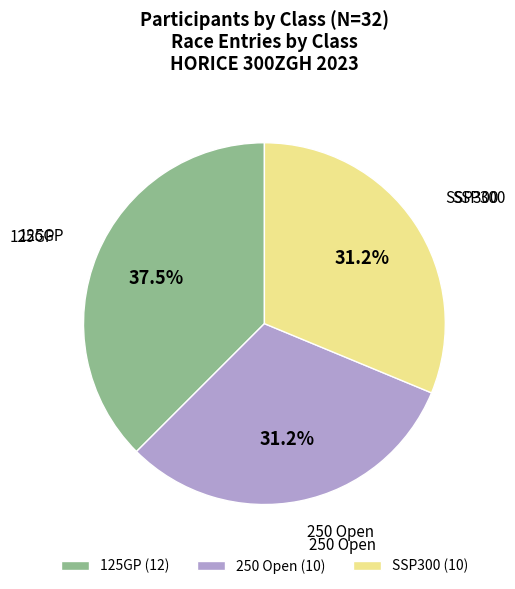

To the nearest percent, what is the difference between the largest and smallest slice percentages?

6%